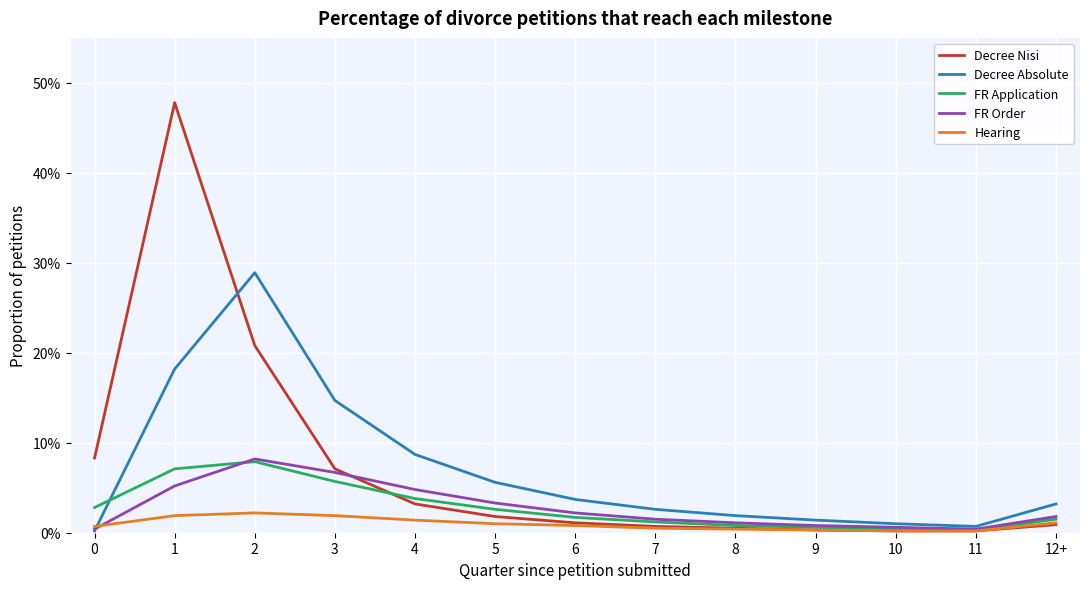

Which series changed the most between 2 and 12+?

Decree Absolute